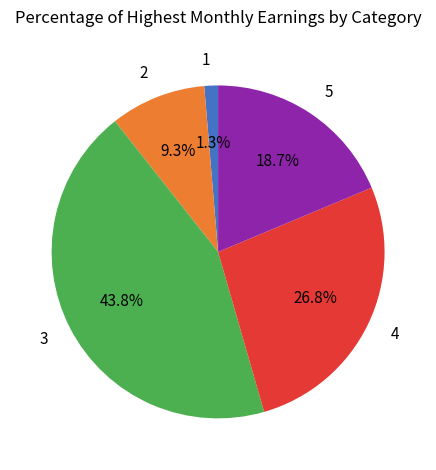

To the nearest percent, what is the difference between the 5 and 4 slice percentages?

8%